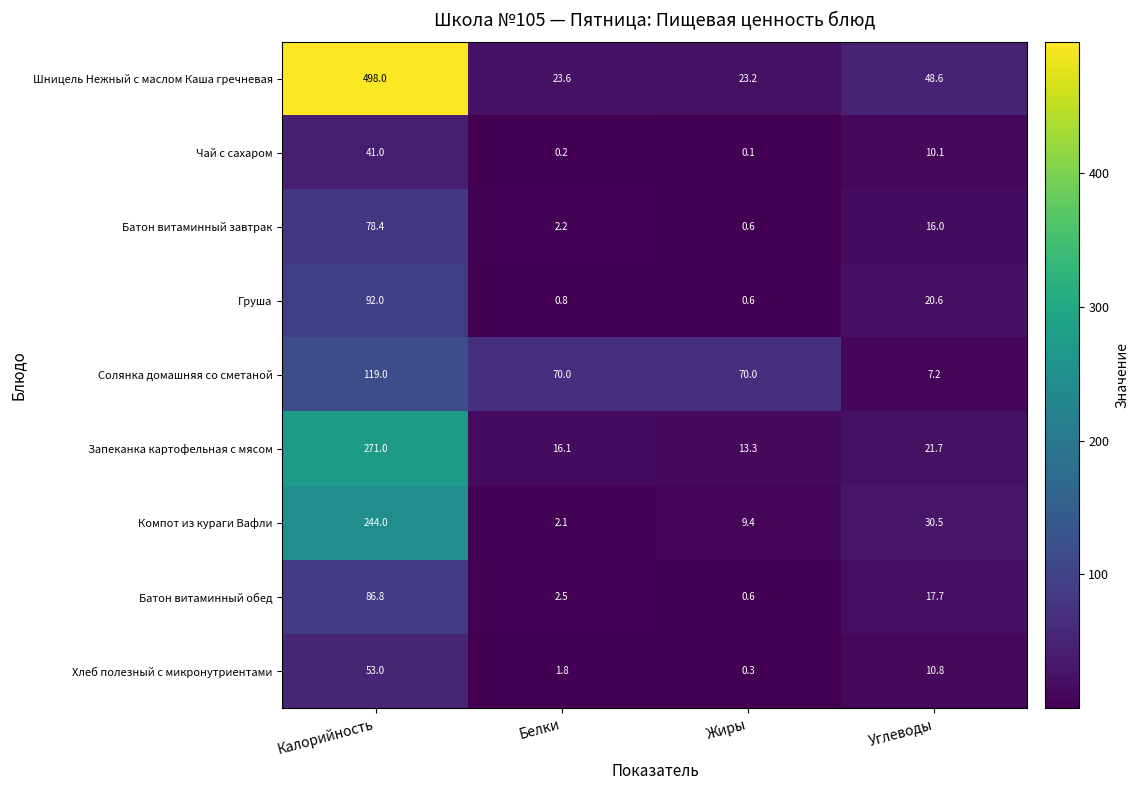

Rank the series by their maximum value, from highest to lowest.

Шницель Нежный с маслом Каша гречневая, Запеканка картофельная с мясом, Компот из кураги Вафли, Солянка домашняя со сметаной, Груша, Батон витаминный обед, Батон витаминный завтрак, Хлеб полезный с микронутриентами, Чай с сахаром